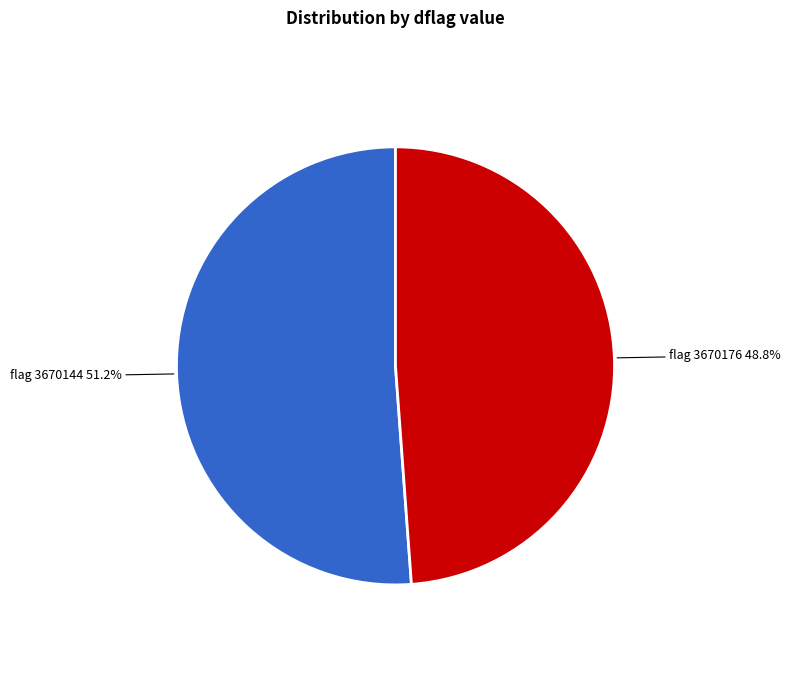

Does any single category account for the majority?

Yes